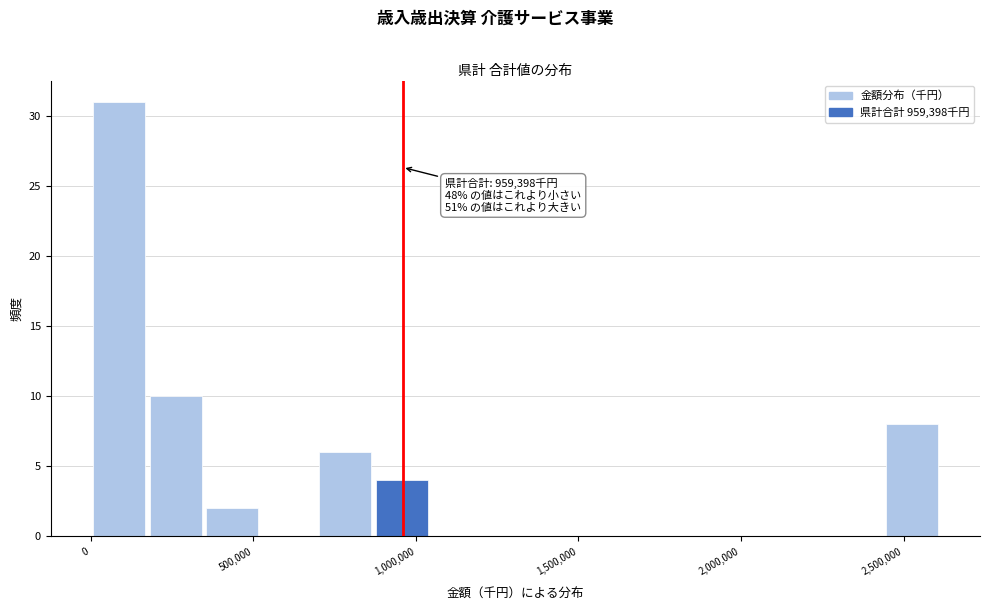

Read against the x-axis, roughly where is the centre of the tallest bar?

100000